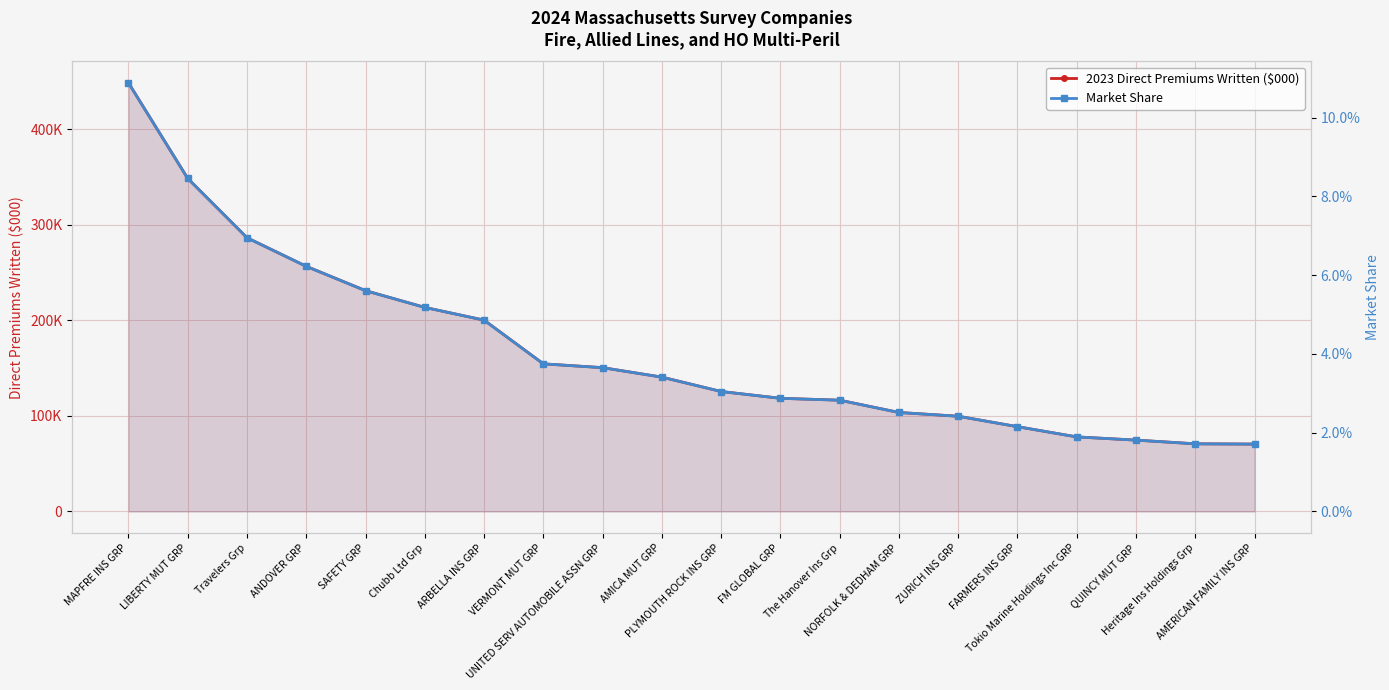

The Market Share series shows 0.0 at NORFOLK & DEDHAM GRP. True or false?

True